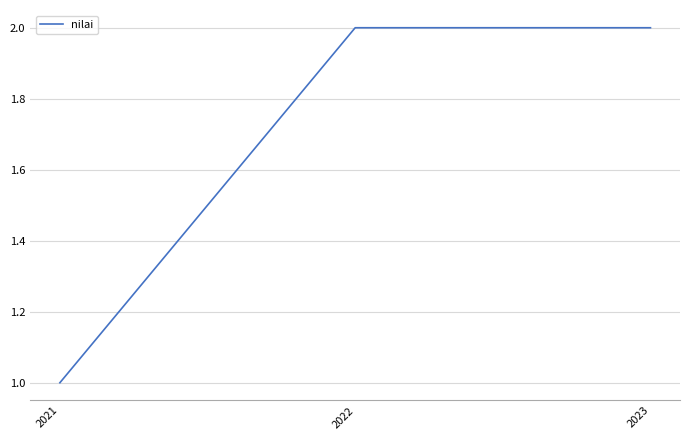

What is the greatest value displayed?

2